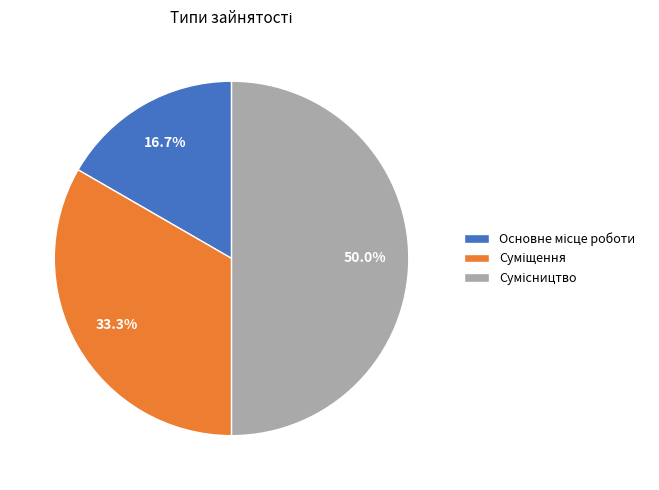

To the nearest percent, what is the difference between the Суміщення and Основне місце роботи slice percentages?

17%